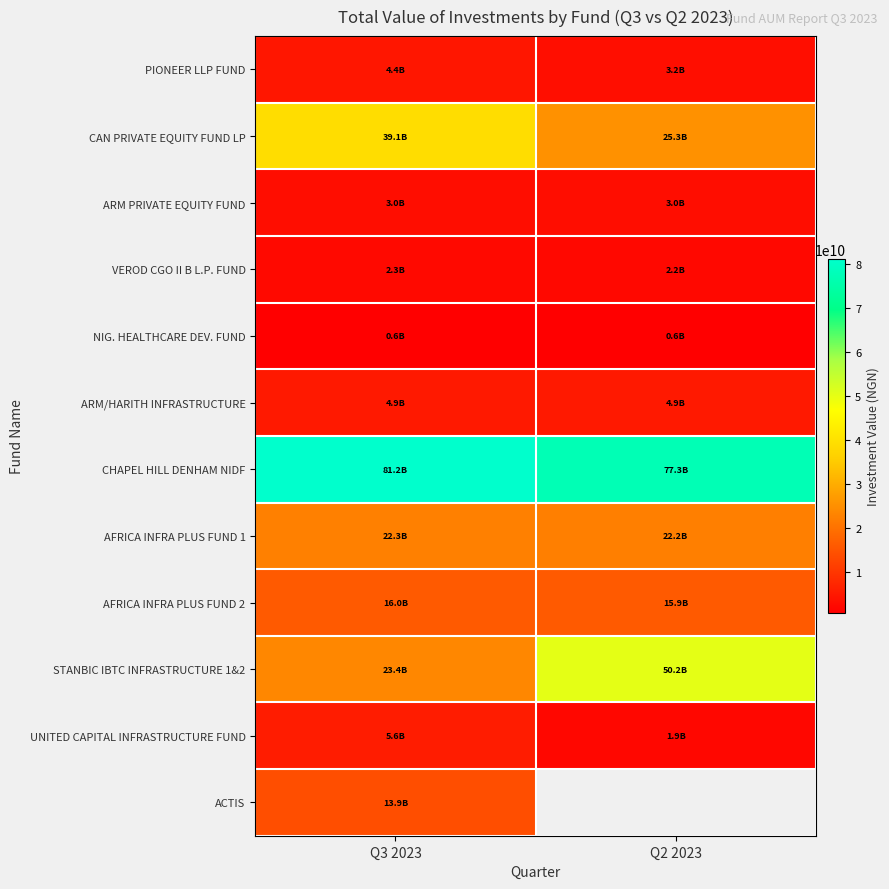

Is the value of AFRICA INFRA PLUS FUND 2 at Q3 2023 greater than the value of CHAPEL HILL DENHAM NIDF at Q2 2023?

No